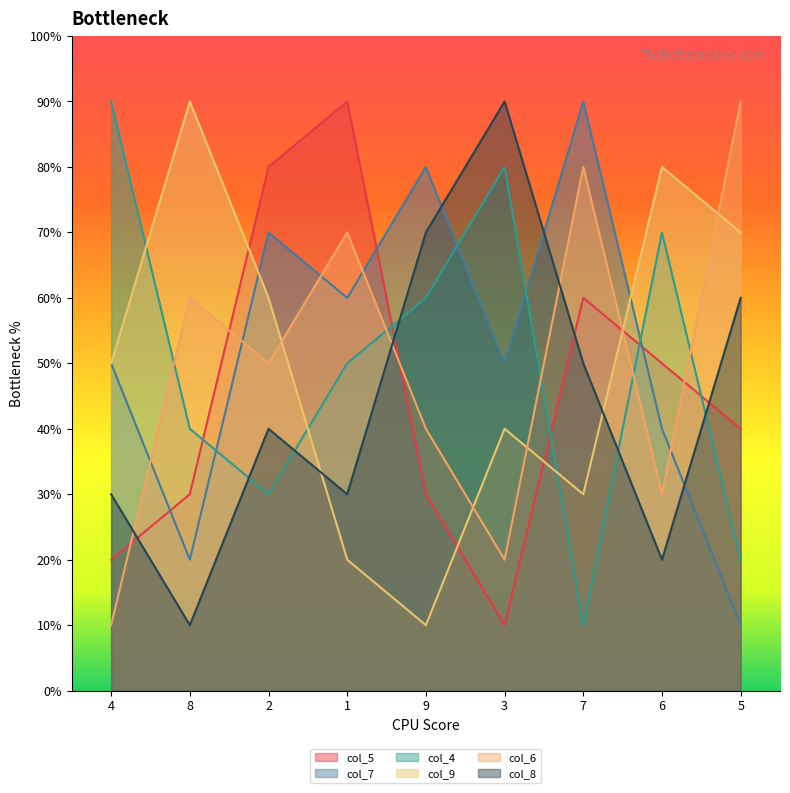

At which category does the chart reach its minimum across all series?

3